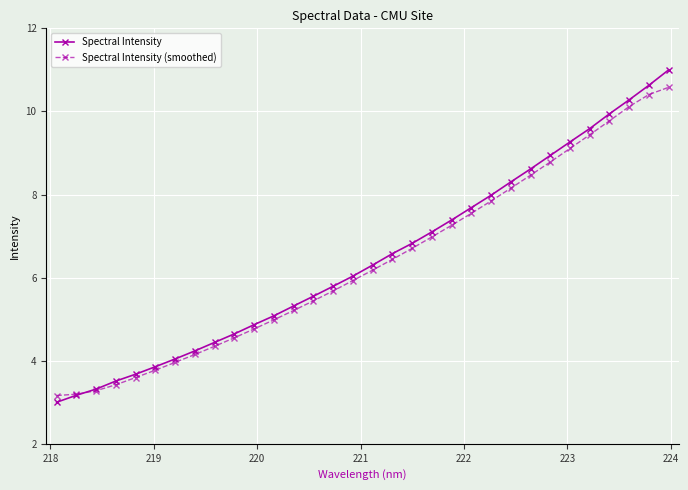

What is the value of the Spectral Intensity (smoothed) point at the 28th from the left?

9.4